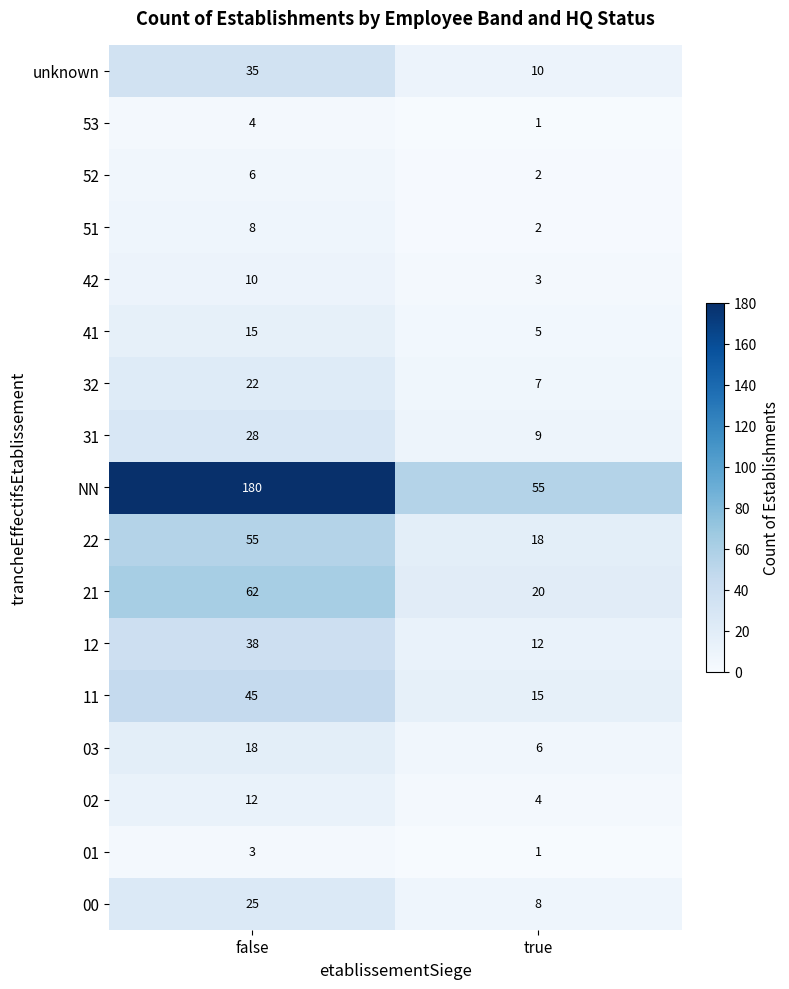

What is the total value across all series at true?

178